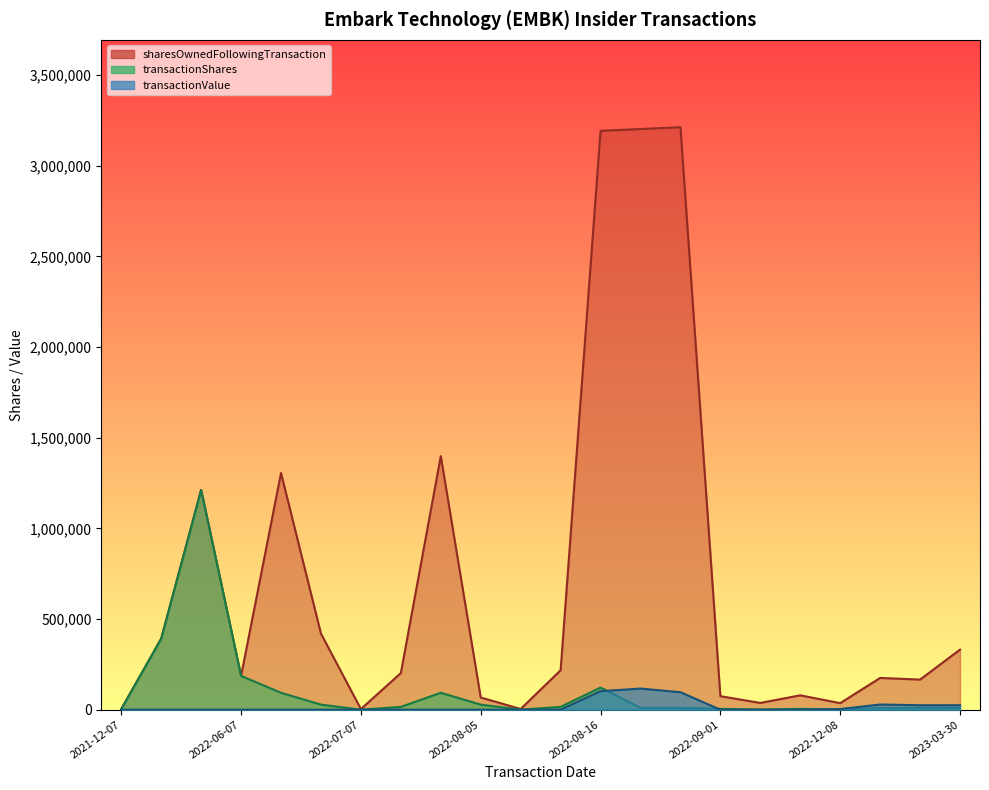

Which series has the largest total across all categories?

sharesOwnedFollowingTransaction